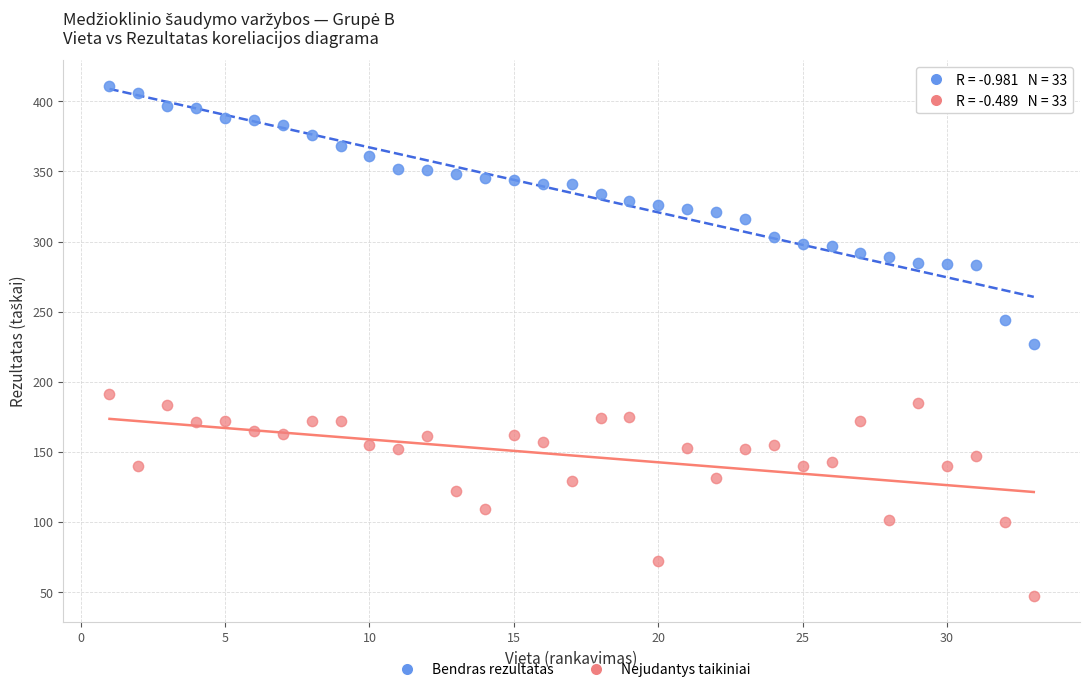

Across all data points, what is the range of Y values (max minus min)?

364